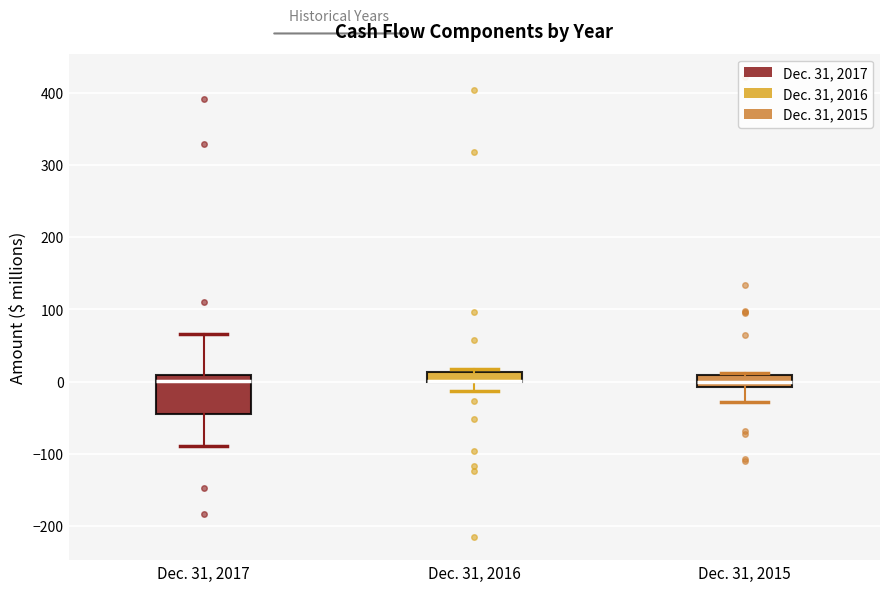

Where does the lower whisker of the box for Dec. 31, 2015 end on the y-axis? The values are not printed on the chart, so give them approximately, as read against the axis.

-30